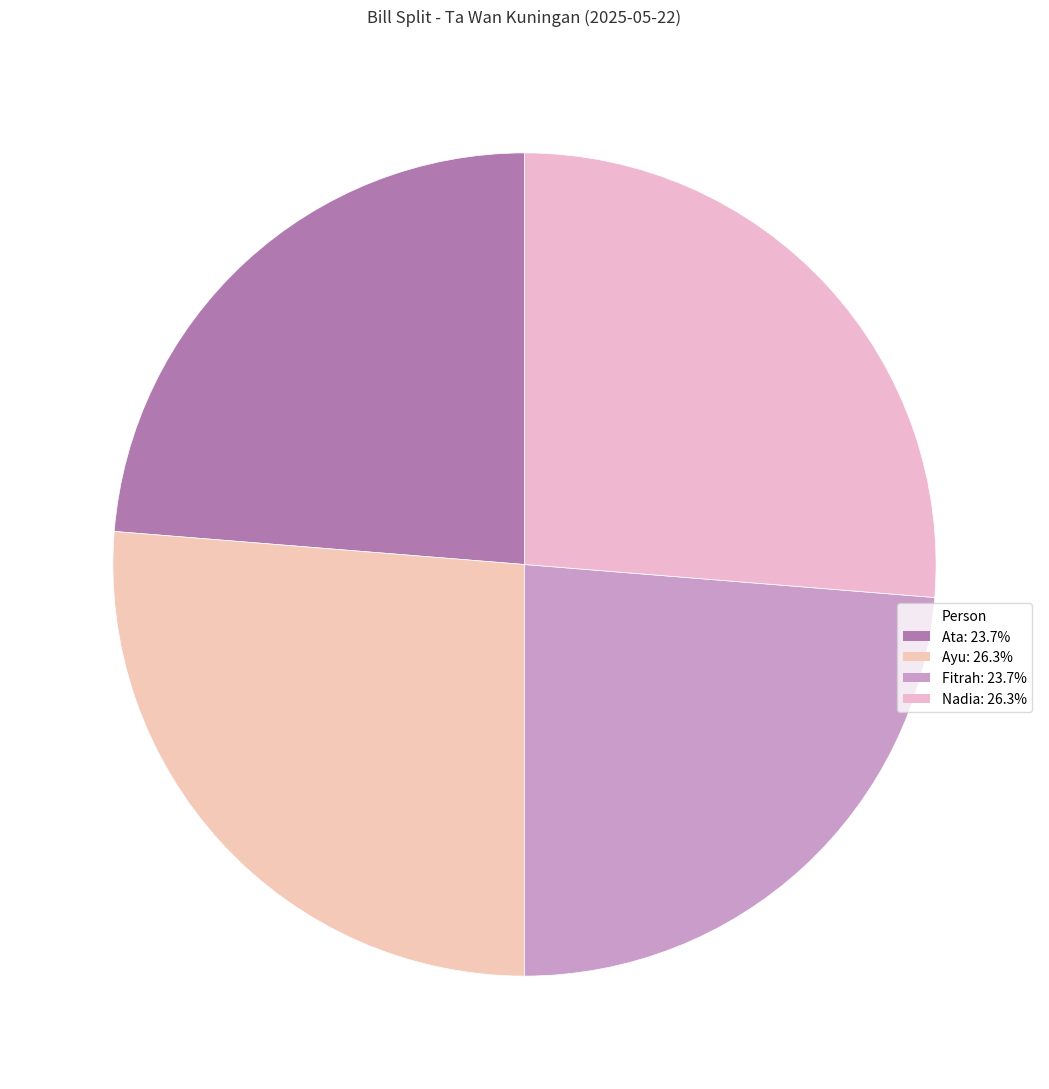

Does any single category account for the majority?

No